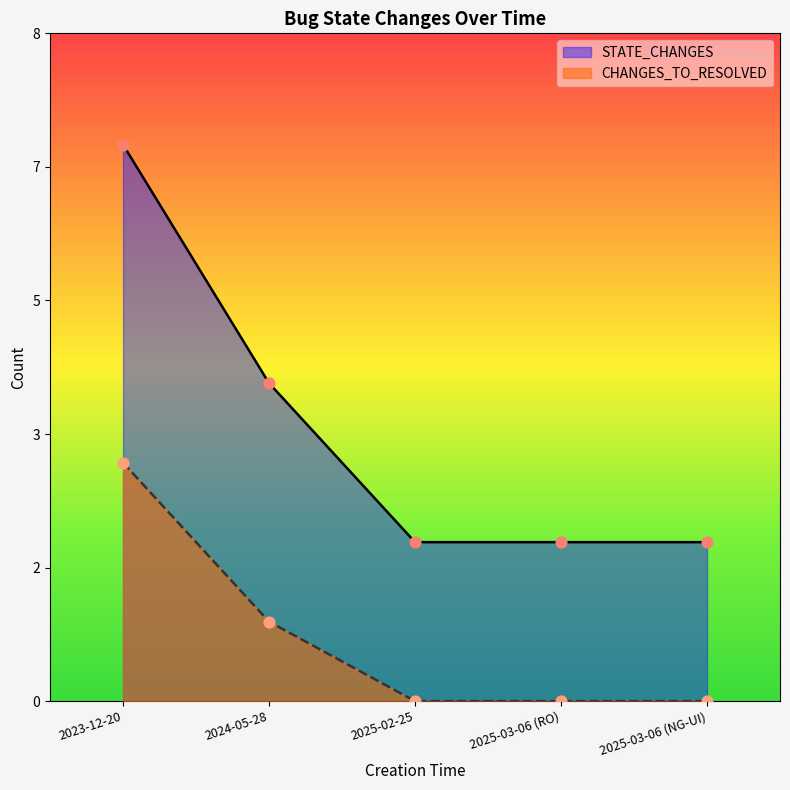

Which series reaches the minimum Y coordinate?

CHANGES_TO_RESOLVED